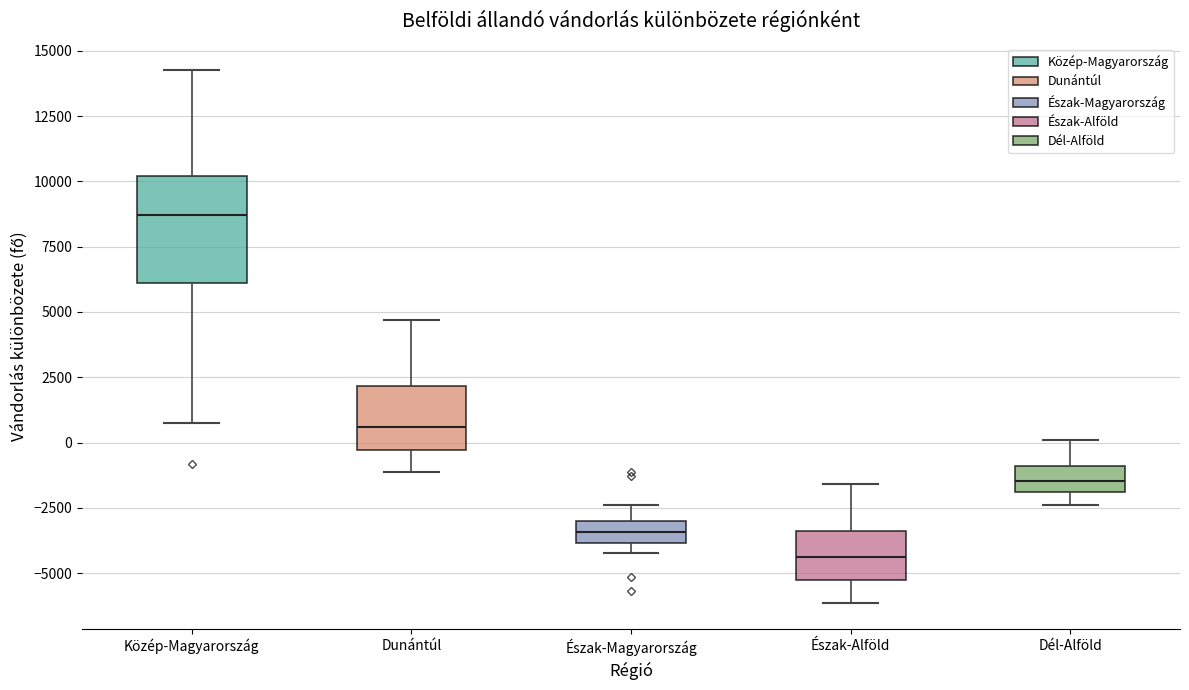

Reading left to right, read every box against the y-axis: the position of its median line, the range the box covers, and the ends of its whiskers. The values are not printed on the chart, so give them approximately, as read against the axis.

Közép-Magyarország: median 8500, box 6000 to 10000, whiskers 500 to 14000
Dunántúl: median 500, box -500 to 2000, whiskers -1000 to 4500
Észak-Magyarország: median -3500, box -4000 to -3000, whiskers -4000 (just below the box's lower edge) to -2500
Észak-Alföld: median -4500, box -5500 to -3500, whiskers -6000 to -1500
Dél-Alföld: median -1500, box -2000 to -1000, whiskers -2500 to 0